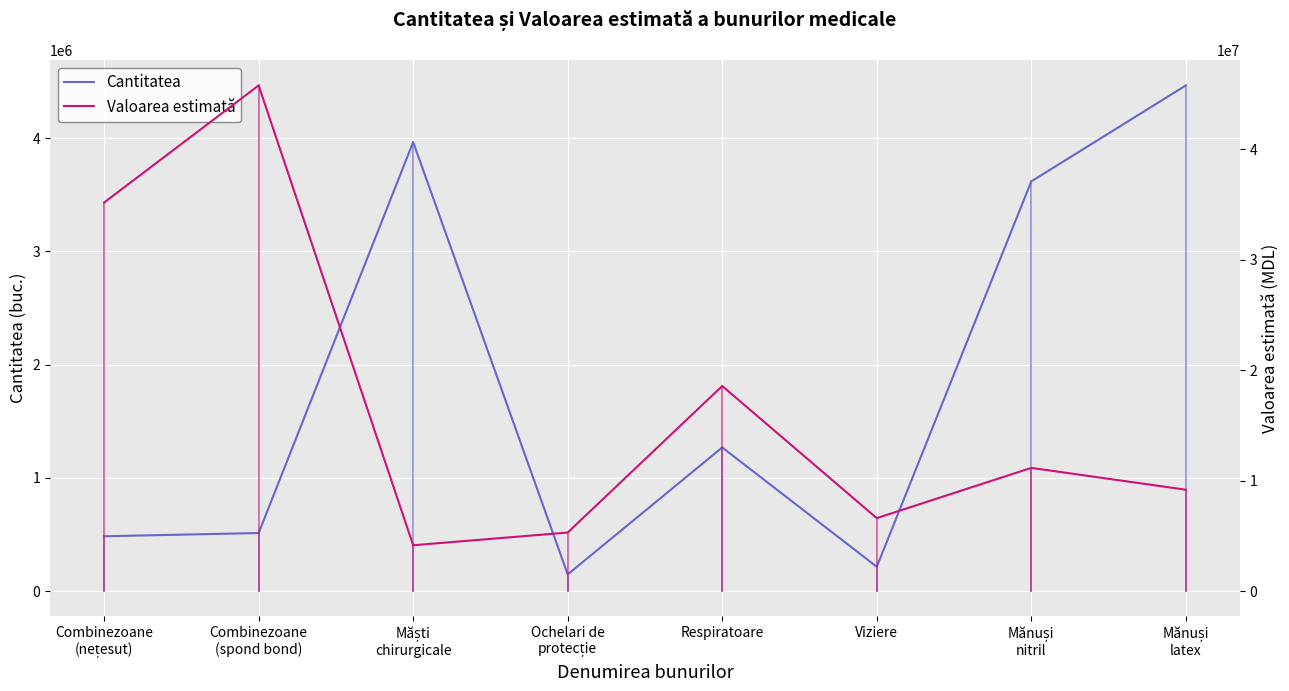

At which category does Valoarea estimată reach its first local valley?

Măști
chirurgicale